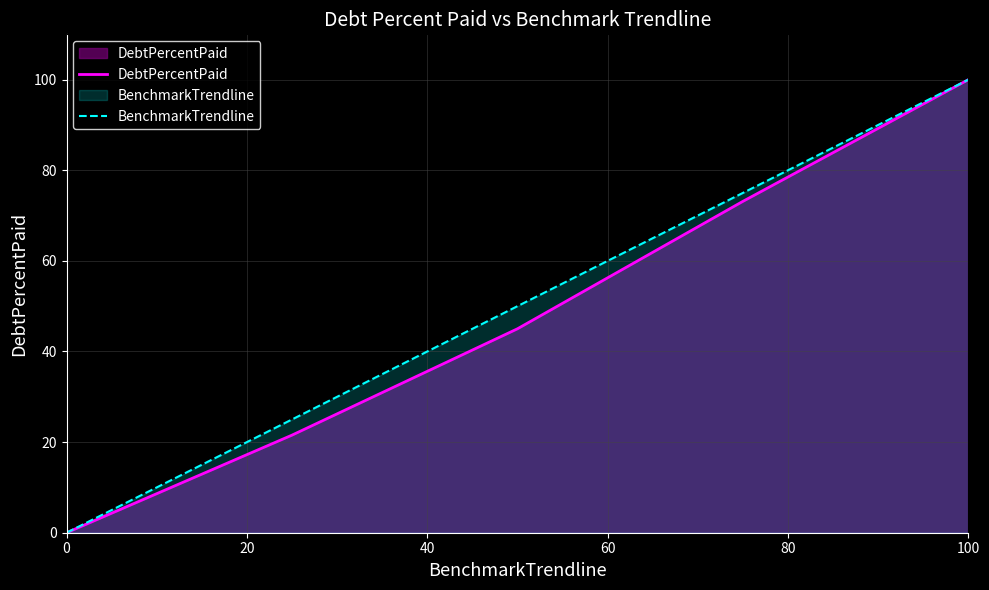

What are all the series names shown in the legend?

DebtPercentPaid, BenchmarkTrendline